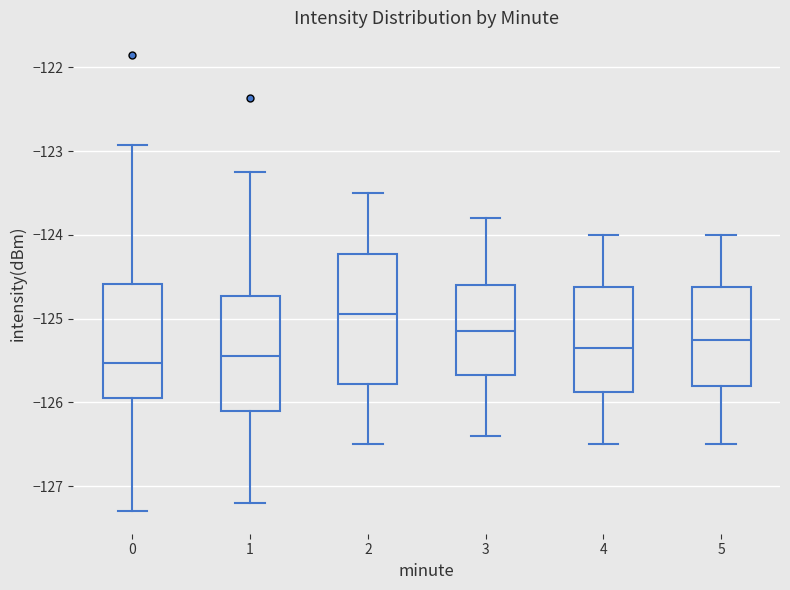

Reading left to right, read every box against the y-axis: the position of its median line, the range the box covers, and the ends of its whiskers. The values are not printed on the chart, so give them approximately, as read against the axis.

0: median -125.5, box -126.0 to -124.6, whiskers -127.3 to -122.9
1: median -125.4, box -126.1 to -124.7, whiskers -127.2 to -123.2
2: median -124.9, box -125.8 to -124.2, whiskers -126.5 to -123.5
3: median -125.1, box -125.7 to -124.6, whiskers -126.4 to -123.8
4: median -125.3, box -125.9 to -124.6, whiskers -126.5 to -124.0
5: median -125.2, box -125.8 to -124.6, whiskers -126.5 to -124.0